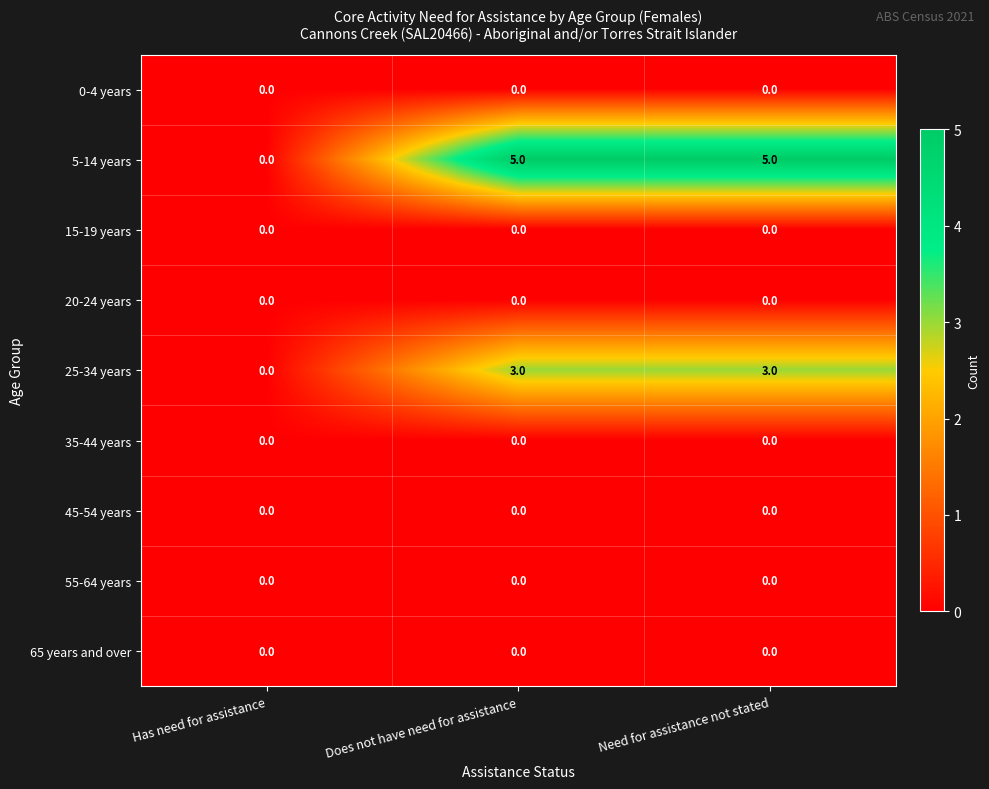

Which series has the widest spread of values?

5-14 years